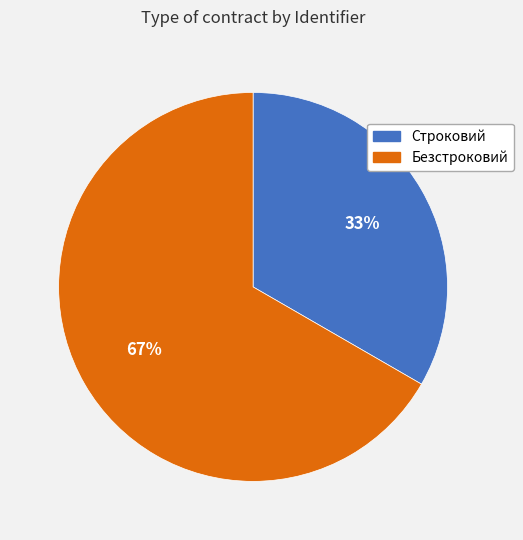

Which has a higher value, Безстроковий or Строковий?

Безстроковий